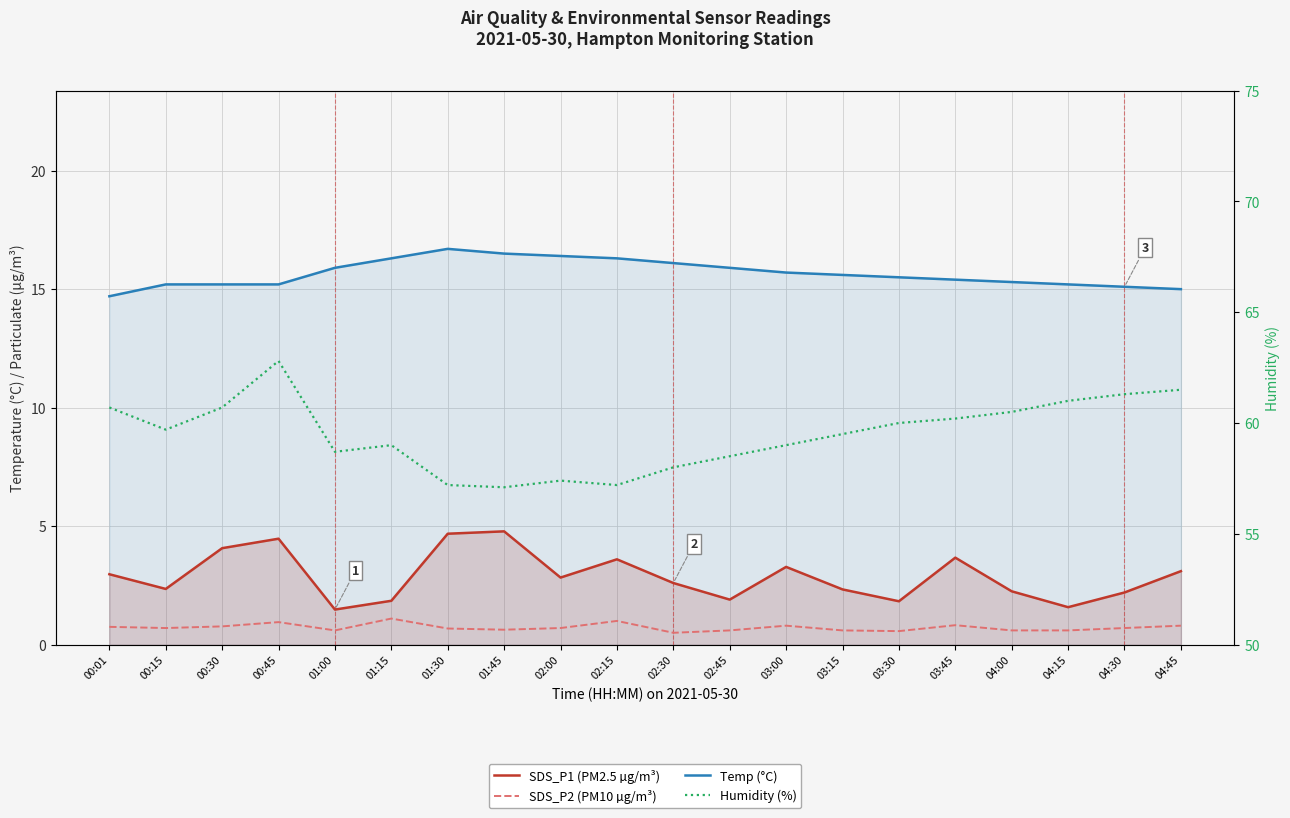

Reading left to right, list all the values displayed in this chart.

SDS_P1 (PM2.5 µg/m³): 3.0	2.4	4.1	4.5	1.5	1.9	4.7	4.8	2.8	3.6	2.6	1.9	3.3	2.3	1.8	3.7	2.2	1.6	2.2	3.1
SDS_P2 (PM10 µg/m³): 0.8	0.7	0.8	0.9	0.6	1.1	0.7	0.6	0.7	1.0	0.5	0.6	0.8	0.6	0.6	0.8	0.6	0.6	0.7	0.8
Temp (°C): 14.7	15.2	15.2	15.2	15.9	16.3	16.7	16.5	16.4	16.3	16.1	15.9	15.7	15.6	15.5	15.4	15.3	15.2	15.1	15.0
Humidity (%): 60.7	59.7	60.7	62.8	58.7	59.0	57.2	57.1	57.4	57.2	58.0	58.5	59.0	59.5	60.0	60.2	60.5	61.0	61.3	61.5